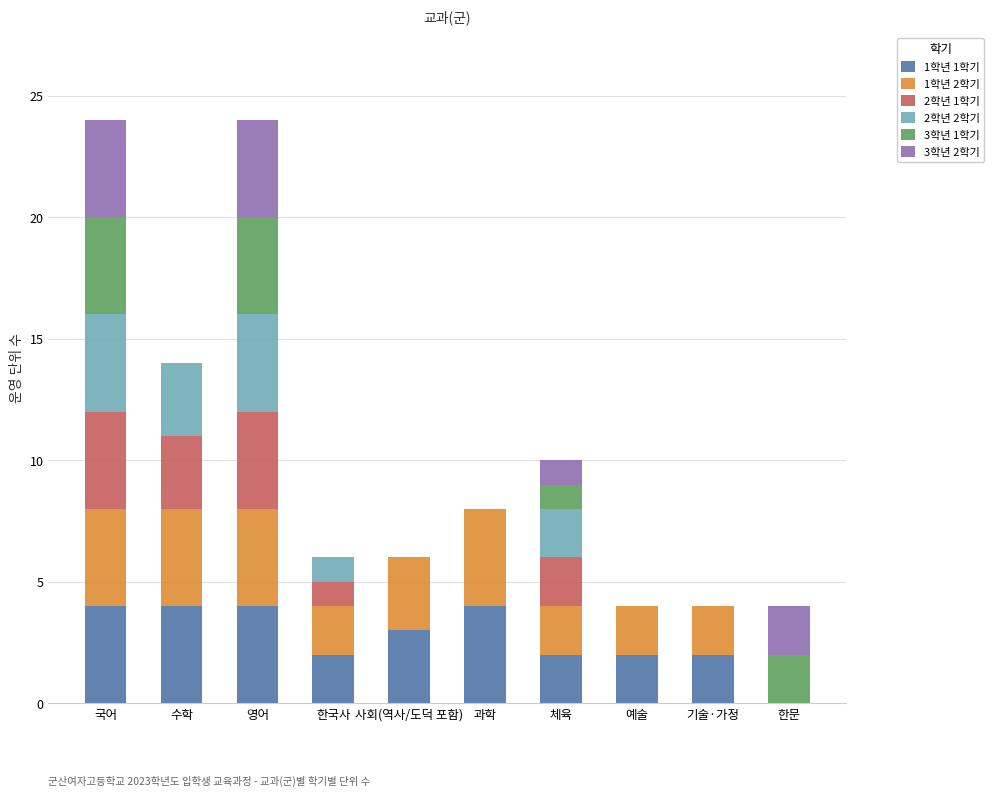

The 1학년 1학기 series shows 2 at 한국사. True or false?

True